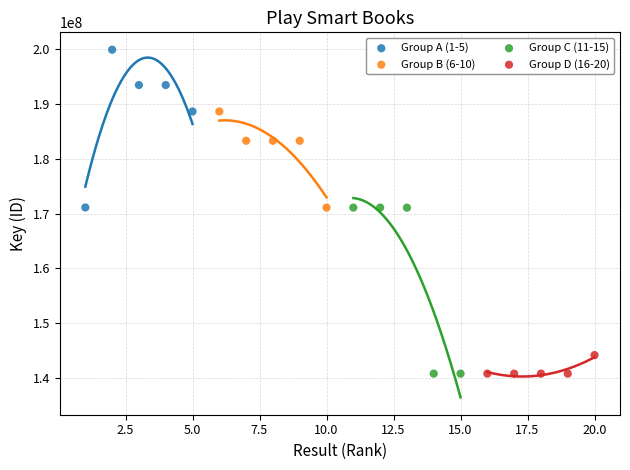

What are all the series names shown in the legend?

Group A (1-5), Group B (6-10), Group C (11-15), Group D (16-20)